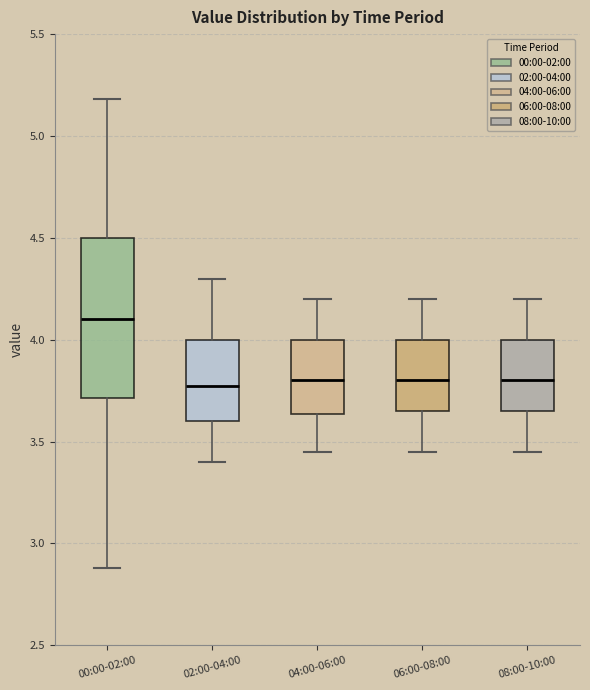

Reading left to right, read every box against the y-axis: the position of its median line, the range the box covers, and the ends of its whiskers. The values are not printed on the chart, so give them approximately, as read against the axis.

00:00-02:00: median 4.10, box 3.70 to 4.50, whiskers 2.90 to 5.20
02:00-04:00: median 3.80, box 3.60 to 4.00, whiskers 3.40 to 4.30
04:00-06:00: median 3.80, box 3.65 to 4.00, whiskers 3.45 to 4.20
06:00-08:00: median 3.80, box 3.65 to 4.00, whiskers 3.45 to 4.20
08:00-10:00: median 3.80, box 3.65 to 4.00, whiskers 3.45 to 4.20